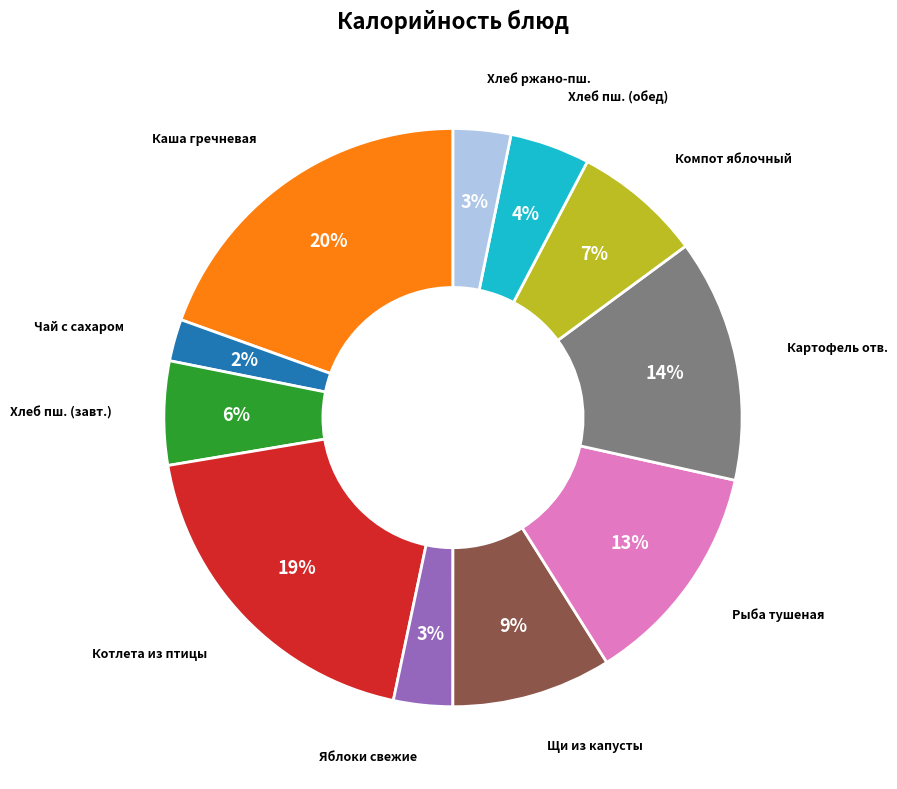

To the nearest percent, what is the average slice percentage?

9%